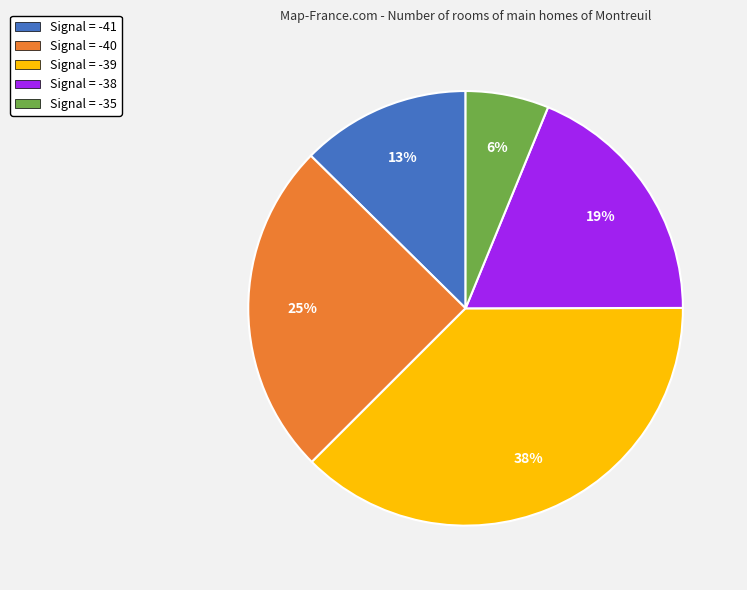

Between Signal = -38 and Signal = -41, which is larger?

Signal = -38